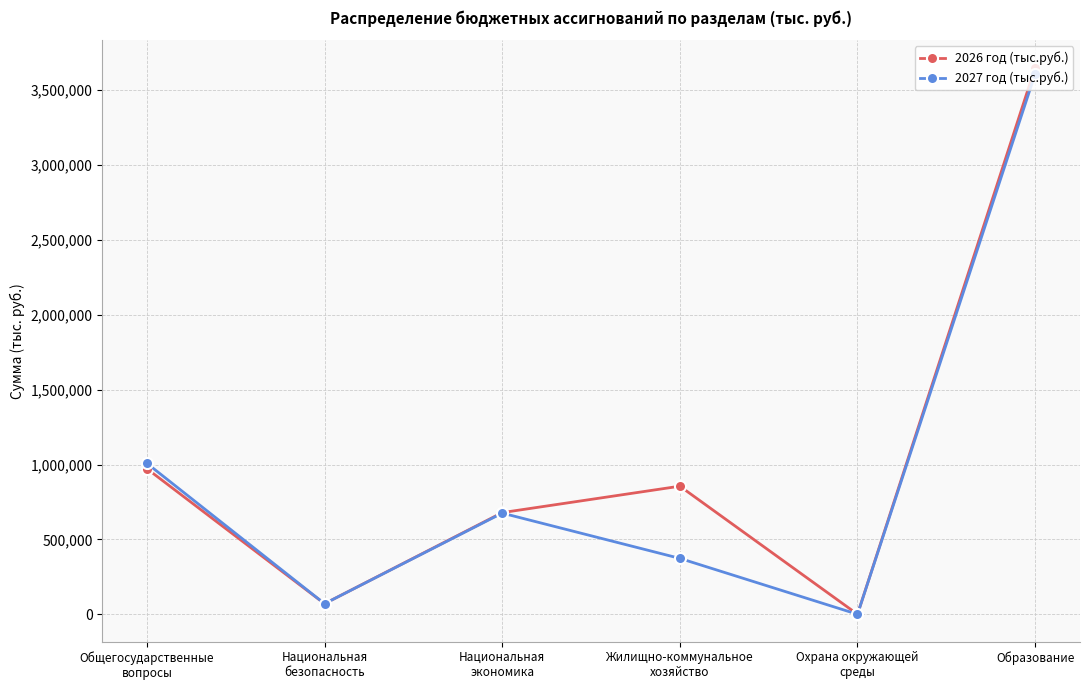

How many interior local peaks does the 2027 год (тыс.руб.) series have?

1